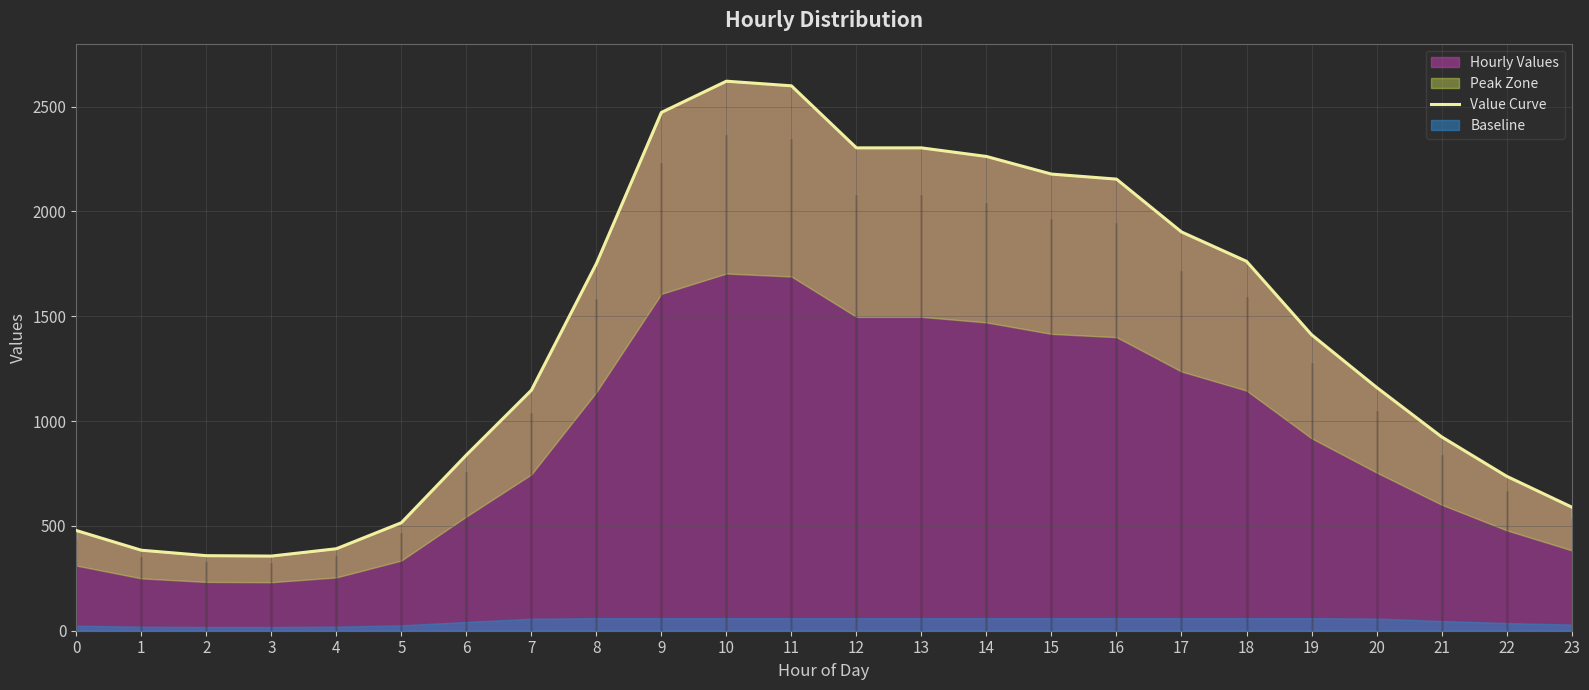

Rank the categories by value from highest to lowest.

10, 11, 9, 12, 13, 14, 15, 16, 17, 18, 8, 19, 20, 7, 21, 6, 22, 23, 5, 0, 4, 1, 2, 3